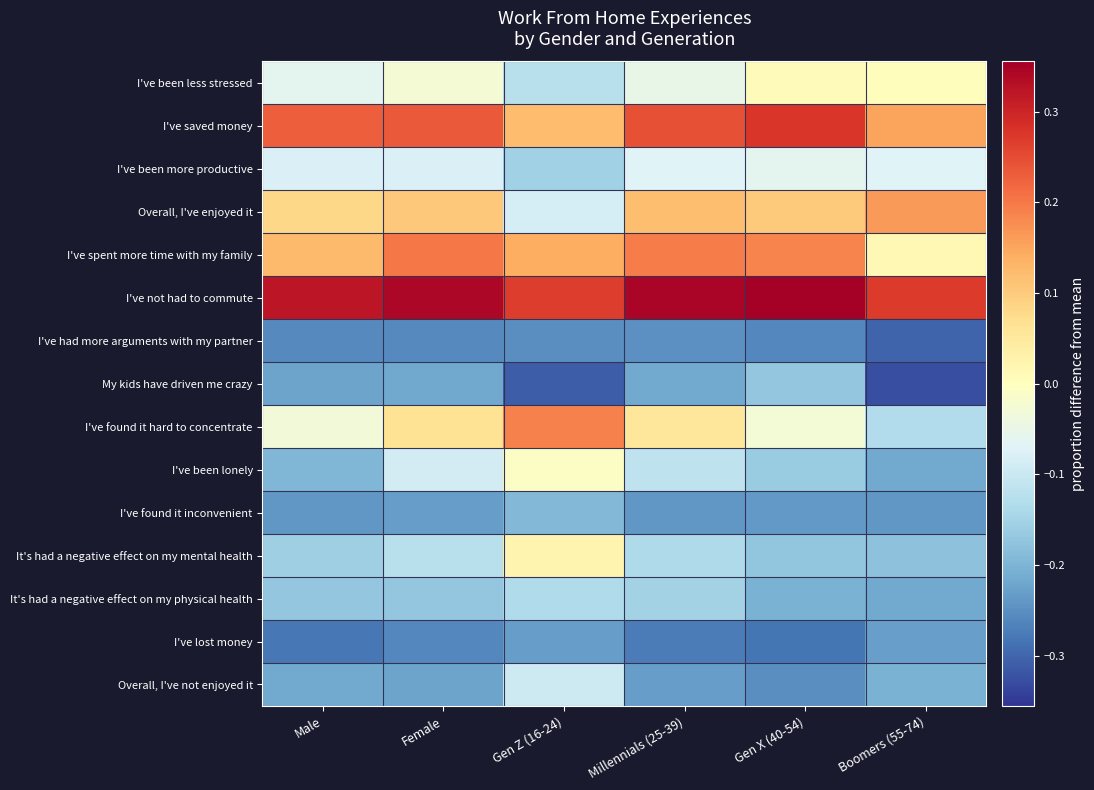

Which series has the largest range (max minus min)?

I've found it hard to concentrate